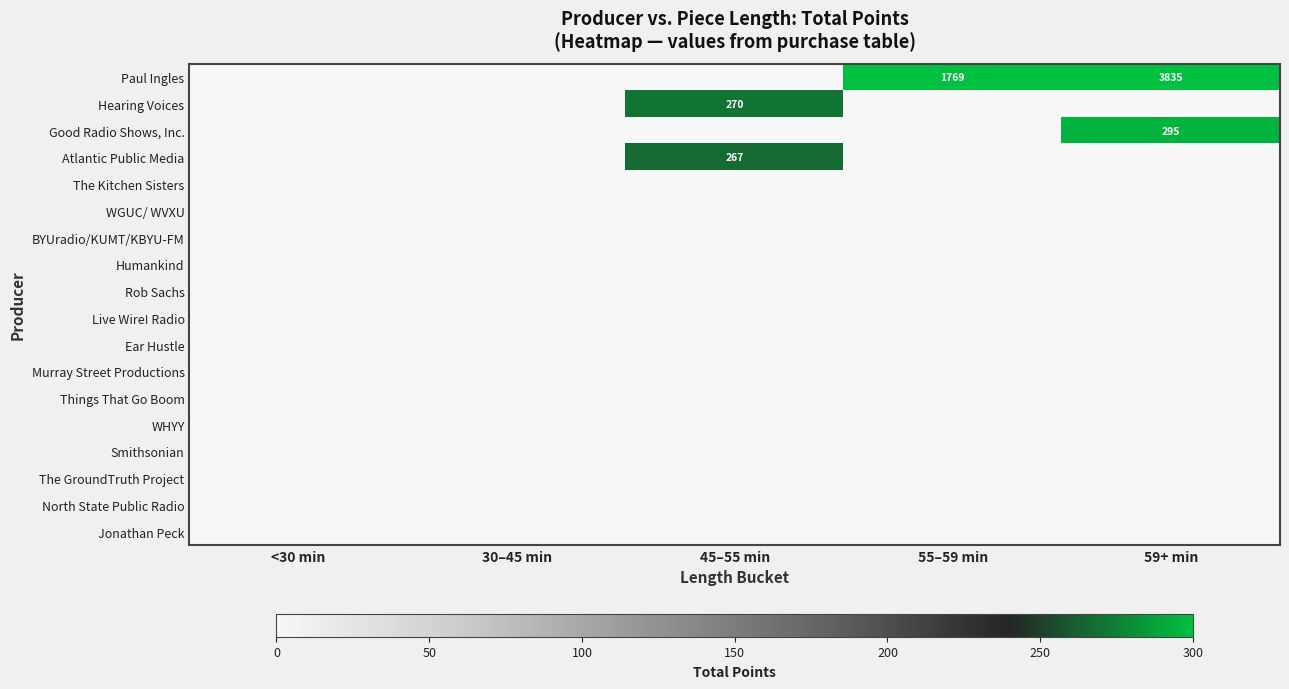

How many values in the Paul Ingles series exceed 0?

2